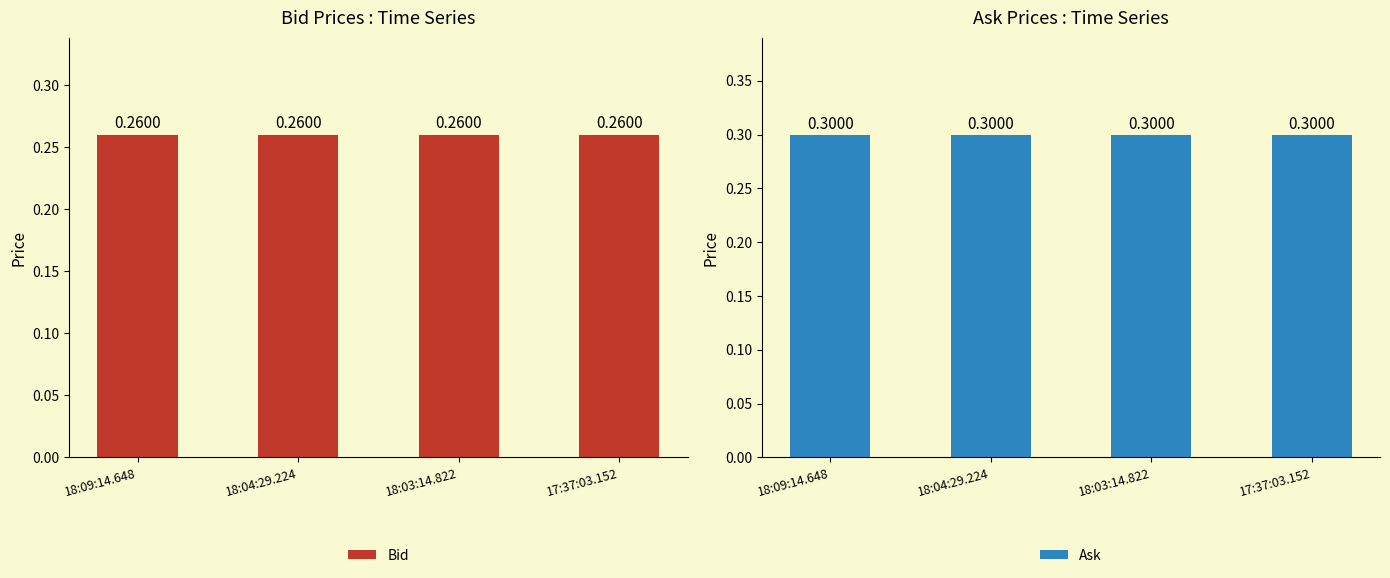

How many bars are there in total?

8